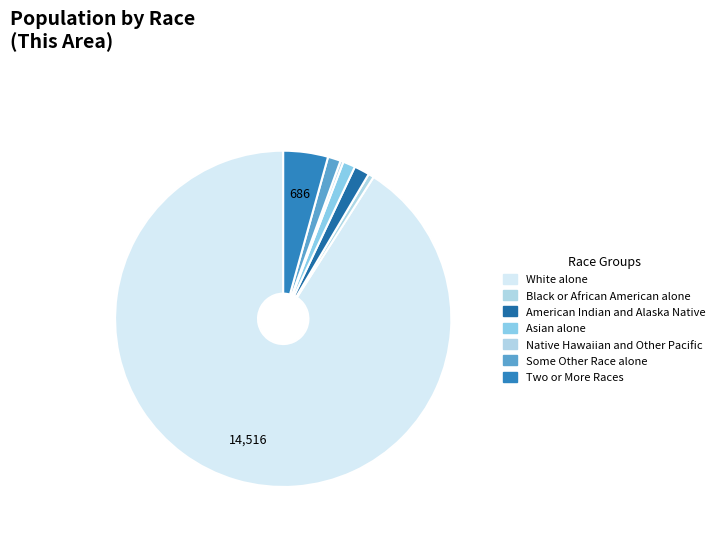

What percentage is the Some Other Race alone slice, to the nearest percent?

1%